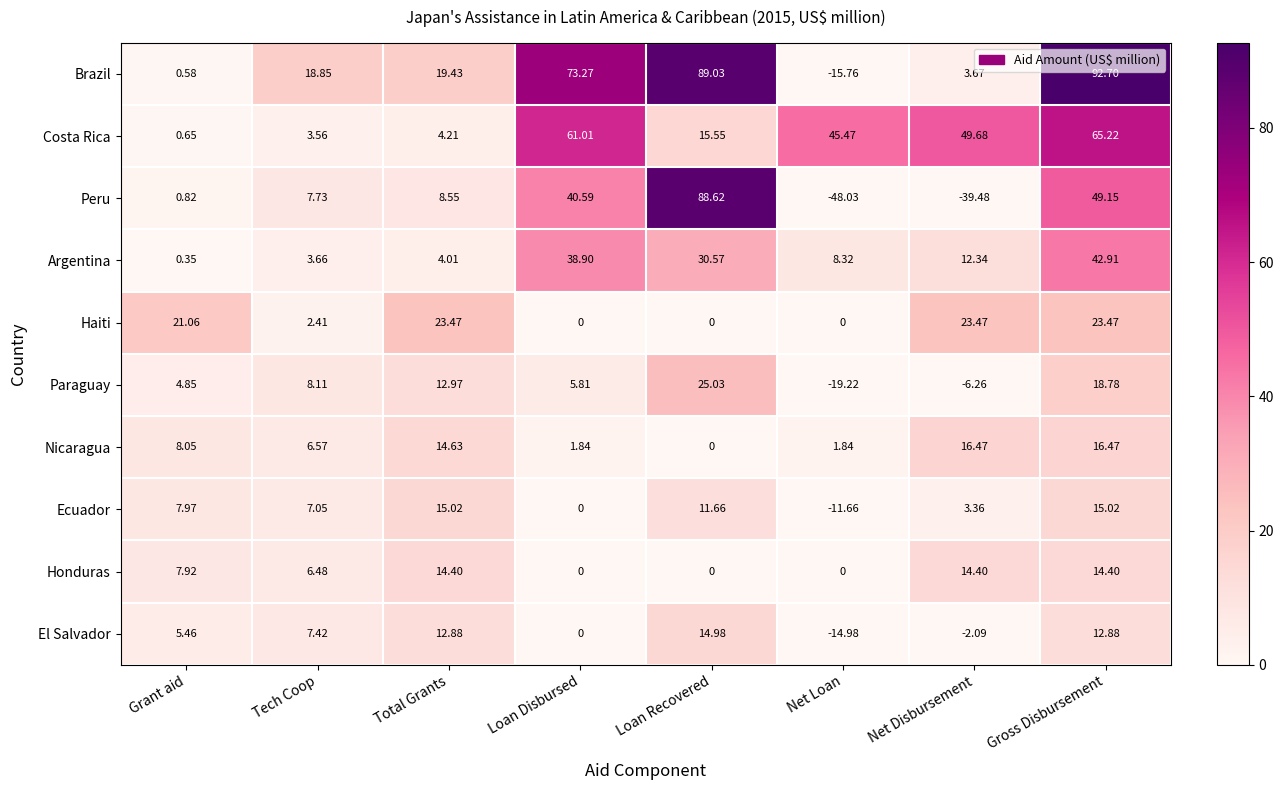

At which category is the sum across all series the highest?

Gross Disbursement